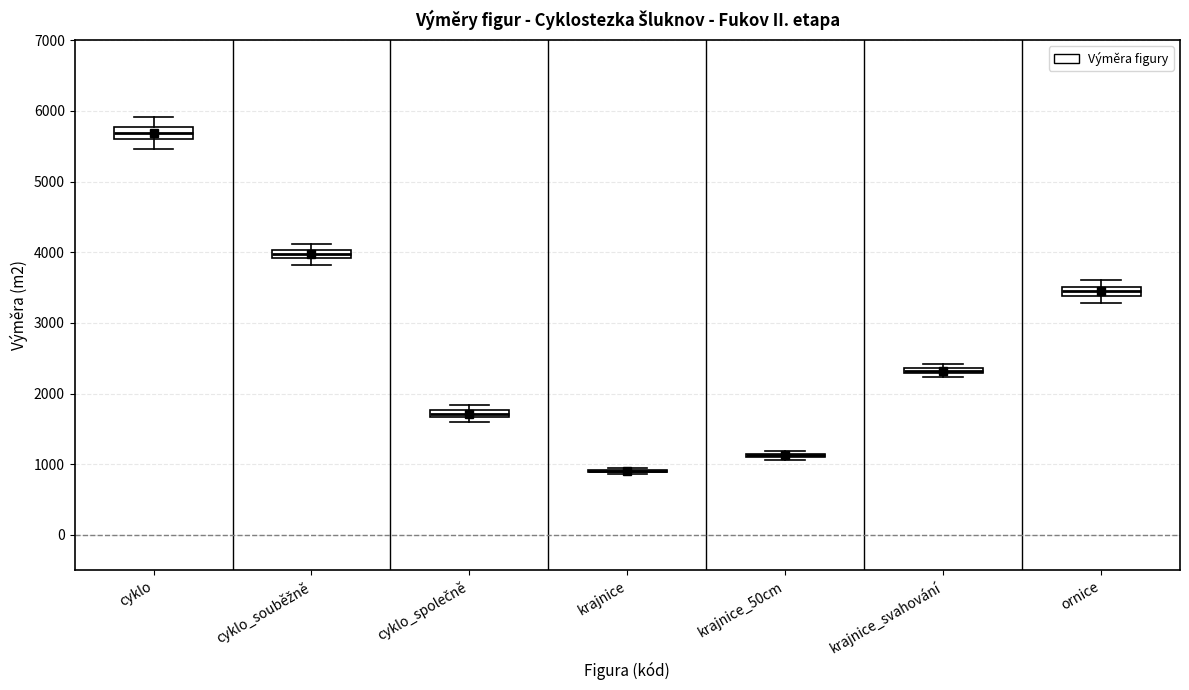

Where does the median line of the box for cyklo sit on the y-axis? The values are not printed on the chart, so give them approximately, as read against the axis.

5700